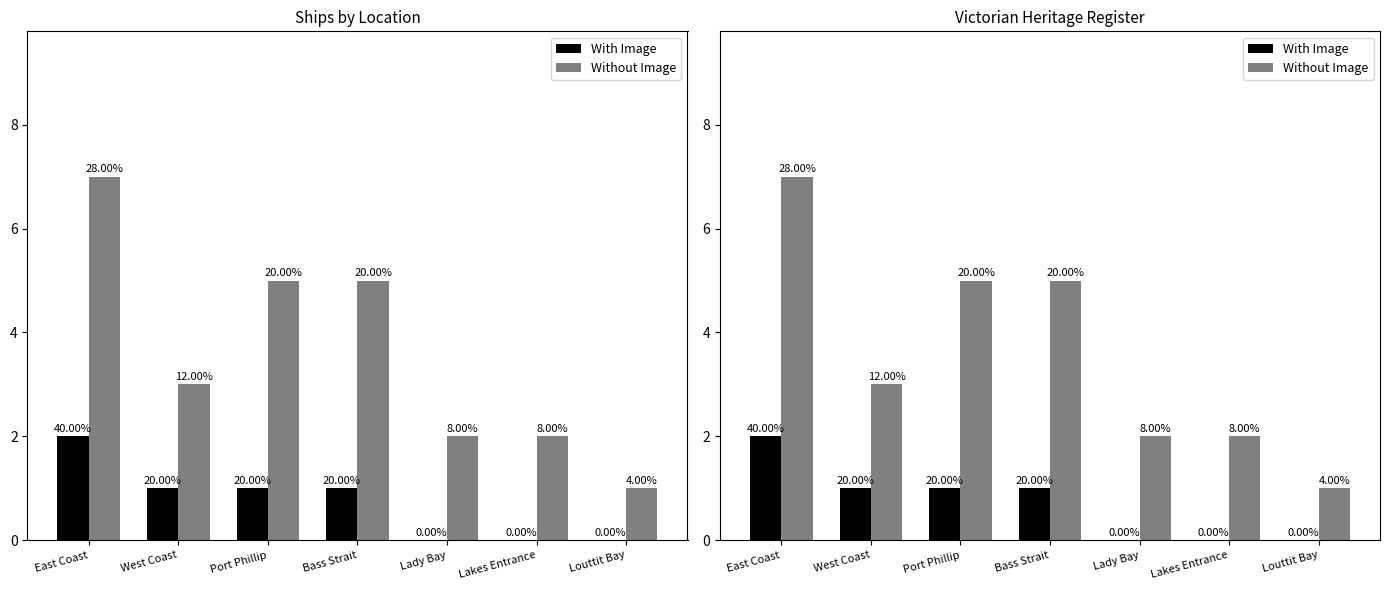

What is the difference between the maximum and minimum values in the Without Image series?

6